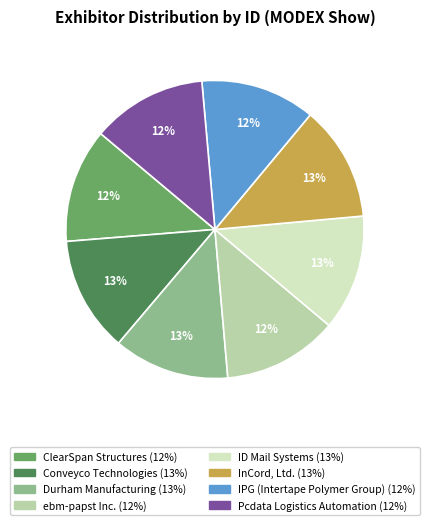

Count the number of slices in the pie.

8